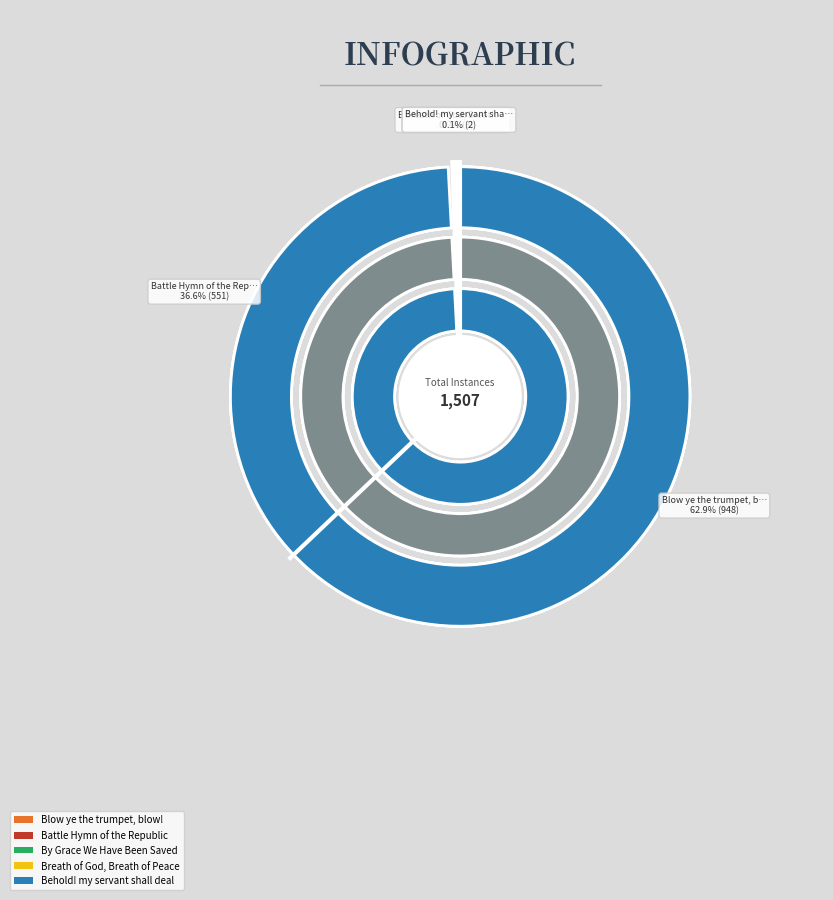

What is the majority slice?

Blow ye the trumpet, blow!